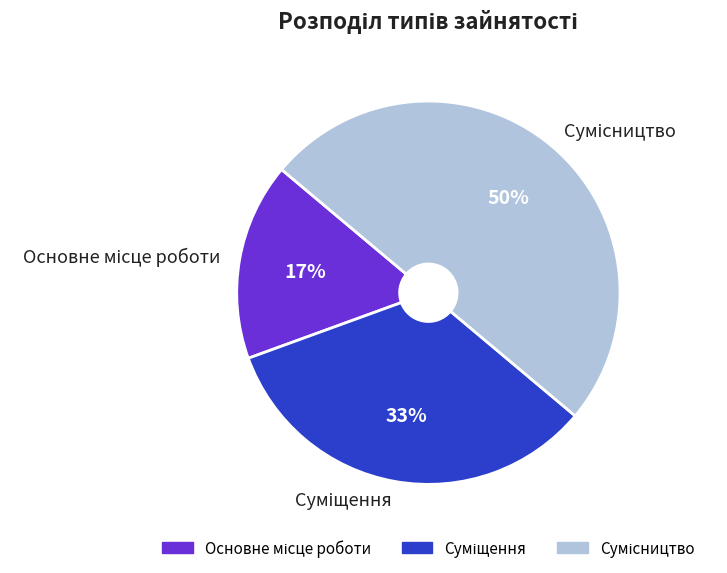

To the nearest percent, what is the average slice percentage?

33%